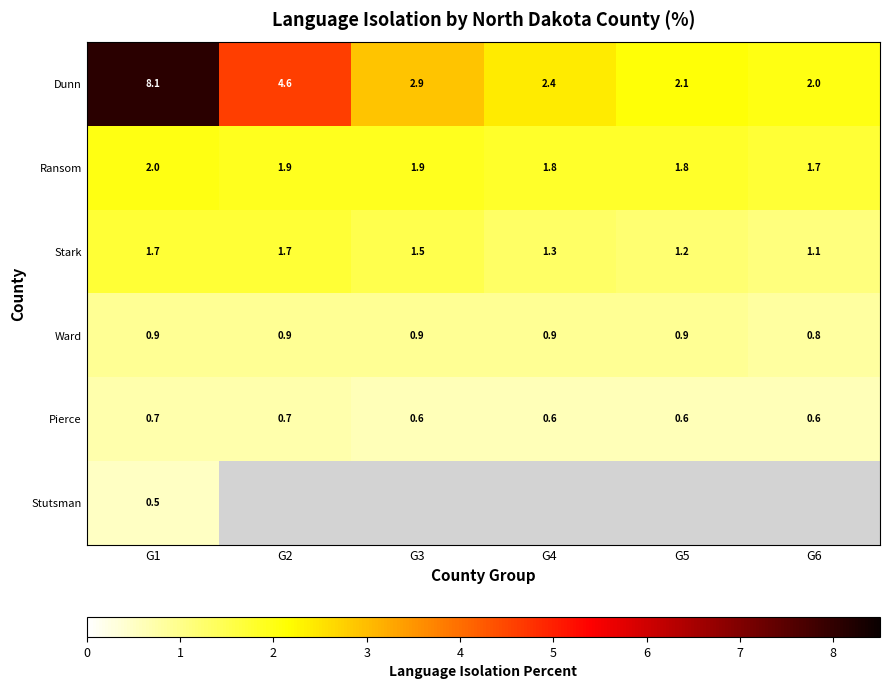

Is it true that Ward equals 0.9 at G4?

True